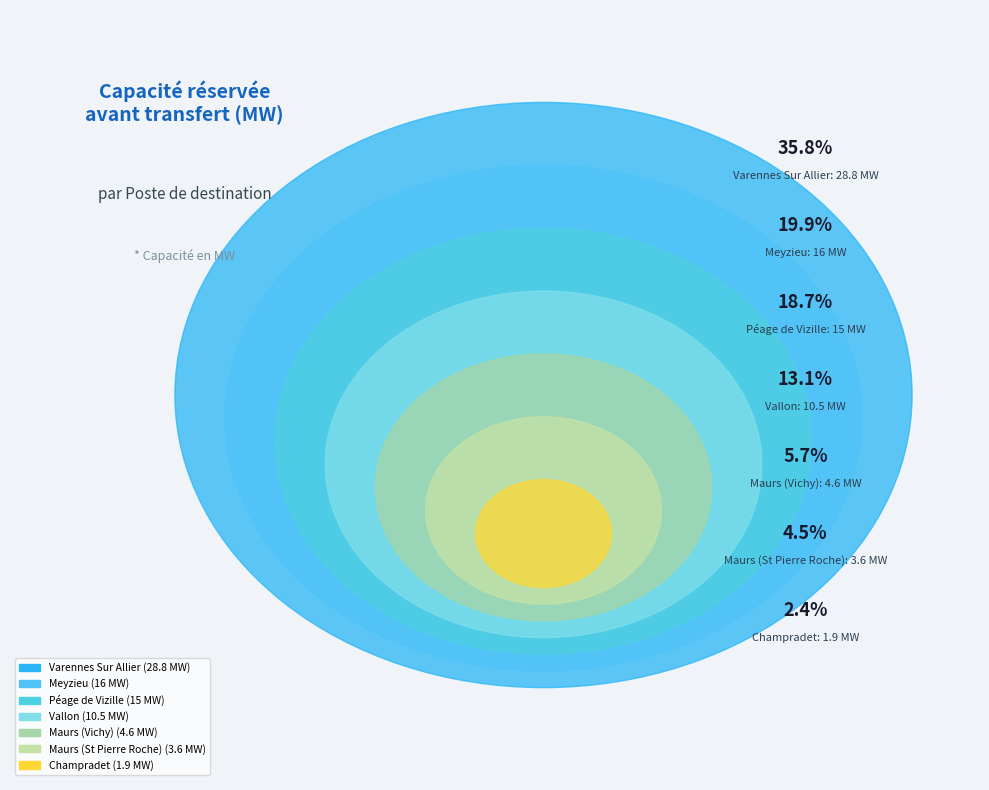

Does any single category account for the majority?

No